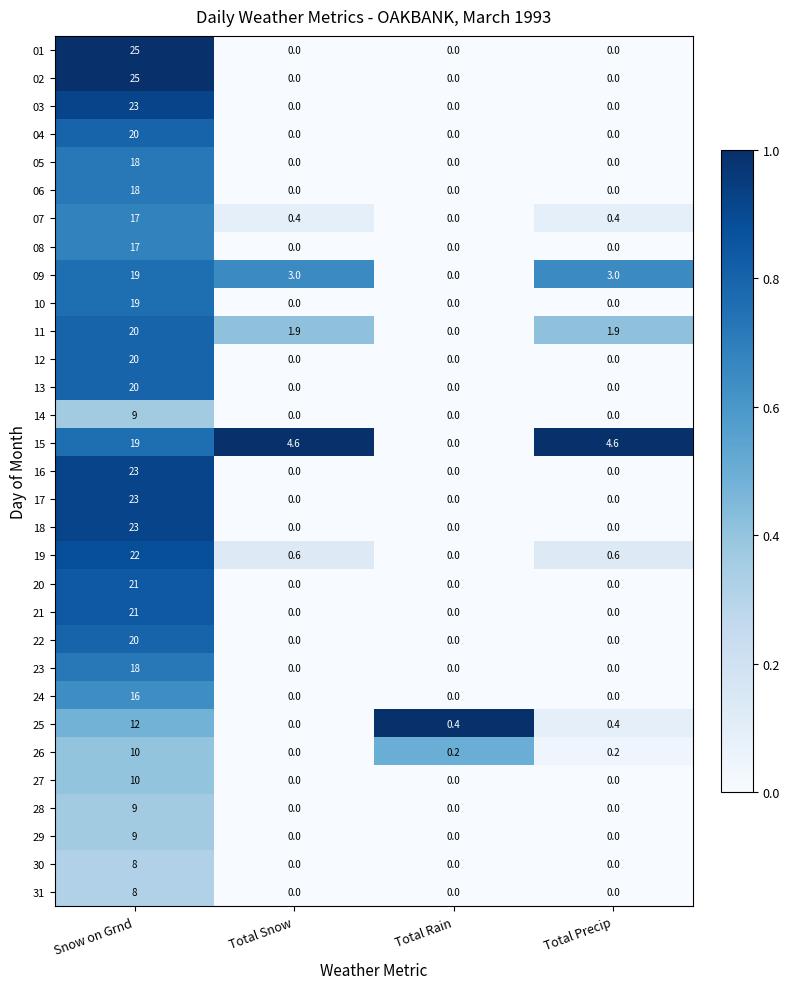

Is the value of 20 at Snow on Grnd greater than the value of 15 at Snow on Grnd?

Yes